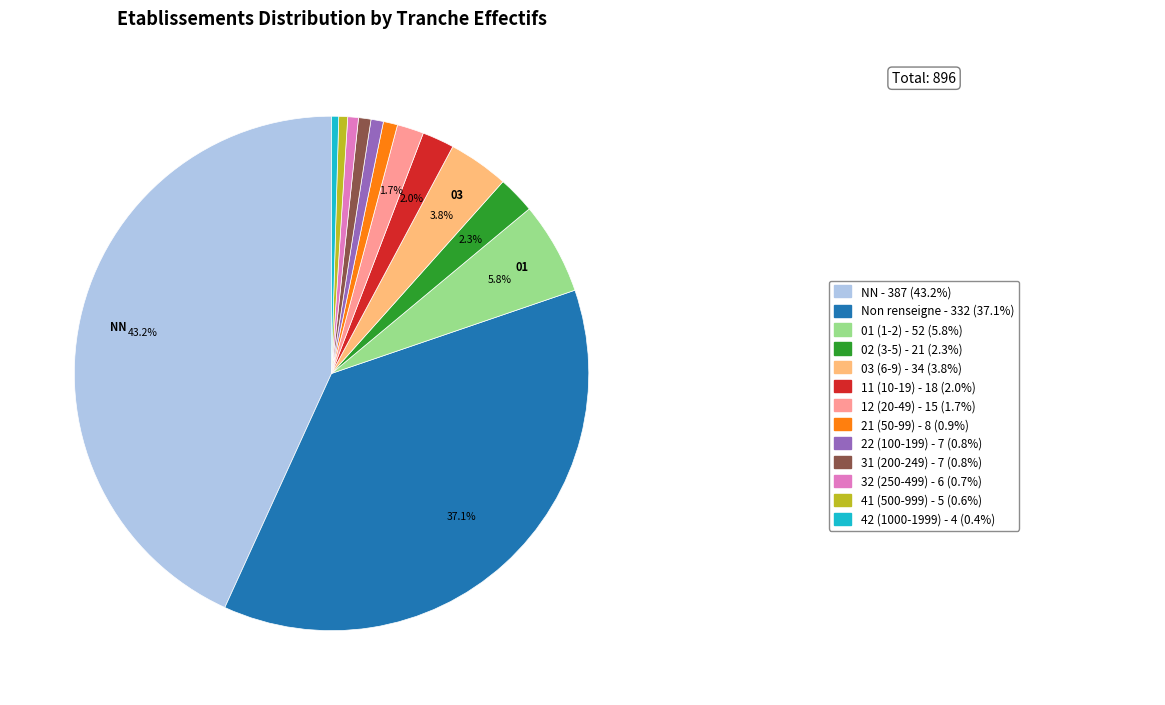

Is there a majority slice in this chart?

No